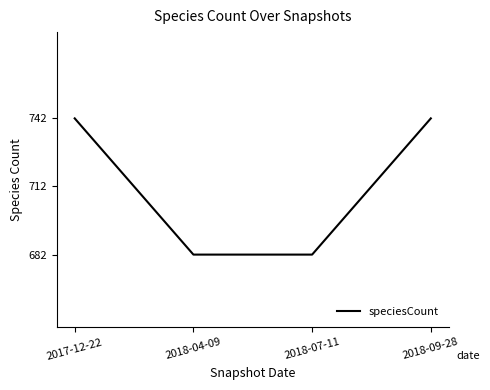

What is the greatest value displayed?

742